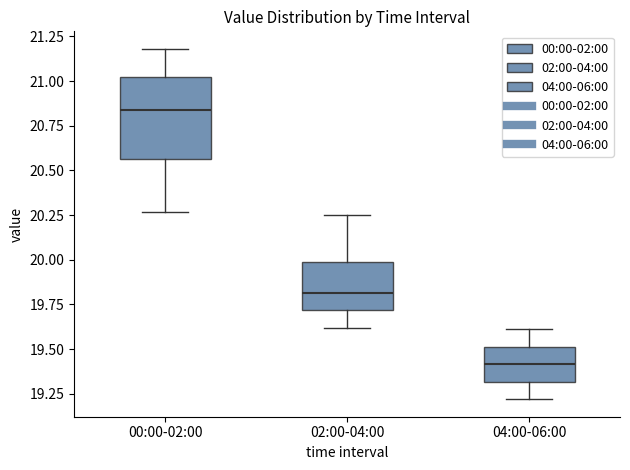

Which box's median line is the highest?

00:00-02:00